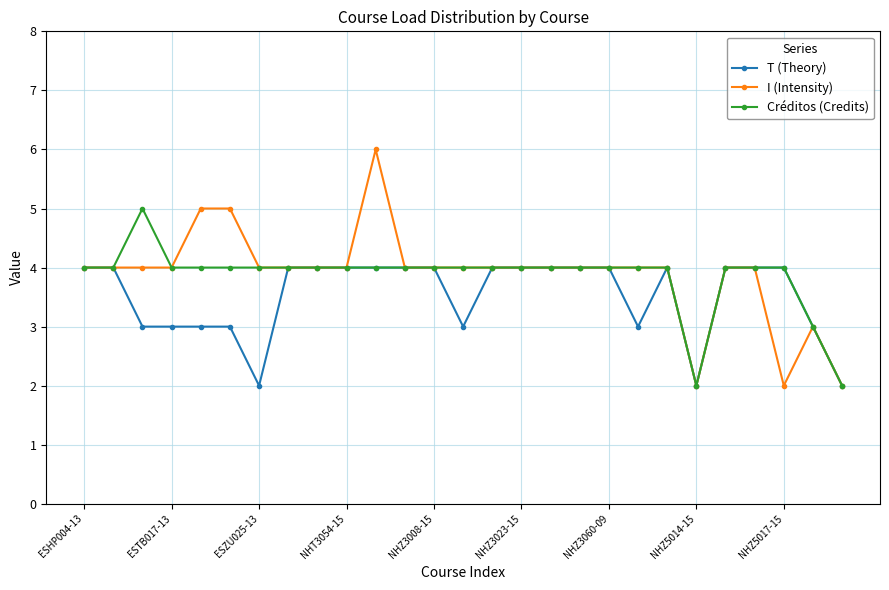

What is the greatest value displayed?

6